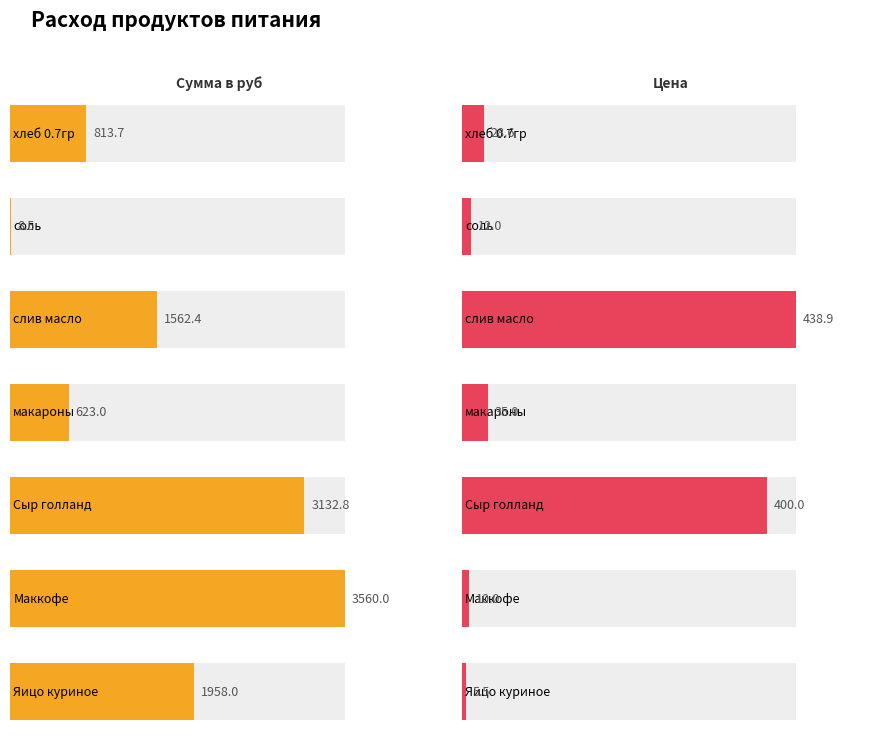

What is the highest value of the Сумма в руб series?

3560.0